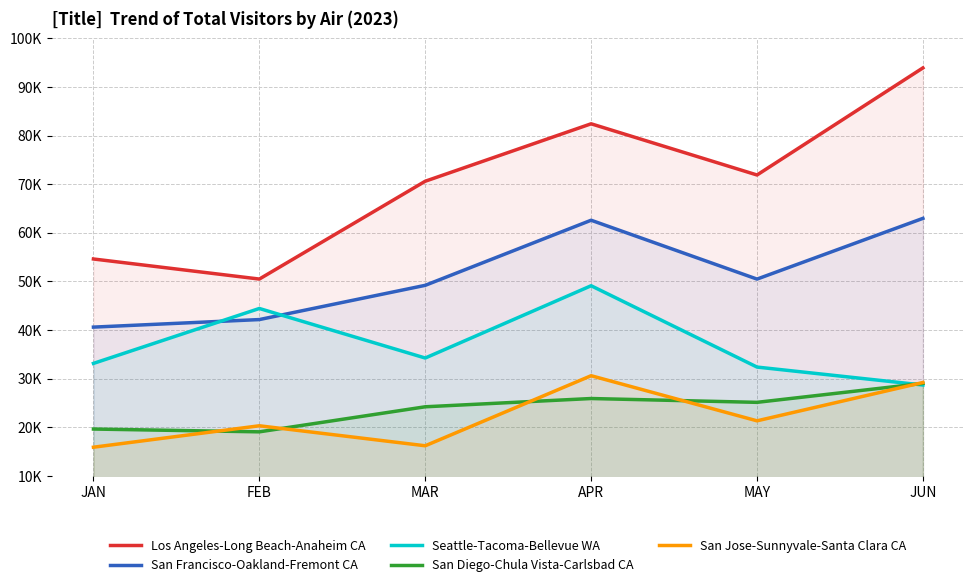

Reading right to left, extract all data points from this chart.

Los Angeles-Long Beach-Anaheim CA: JUN=93917.2	MAY=71896.9	APR=82424.0	MAR=70612.1	FEB=50496.8	JAN=54624.1
San Francisco-Oakland-Fremont CA: JUN=62975.7	MAY=50489.0	APR=62592.4	MAR=49206.3	FEB=42164.8	JAN=40613.8
Seattle-Tacoma-Bellevue WA: JUN=28704.5	MAY=32398.0	APR=49122.0	MAR=34257.9	FEB=44445.6	JAN=33152.4
San Diego-Chula Vista-Carlsbad CA: JUN=29039.8	MAY=25142.8	APR=25928.6	MAR=24229.7	FEB=19078.2	JAN=19653.6
San Jose-Sunnyvale-Santa Clara CA: JUN=29222.4	MAY=21343.1	APR=30619.7	MAR=16212.1	FEB=20324.3	JAN=15915.9